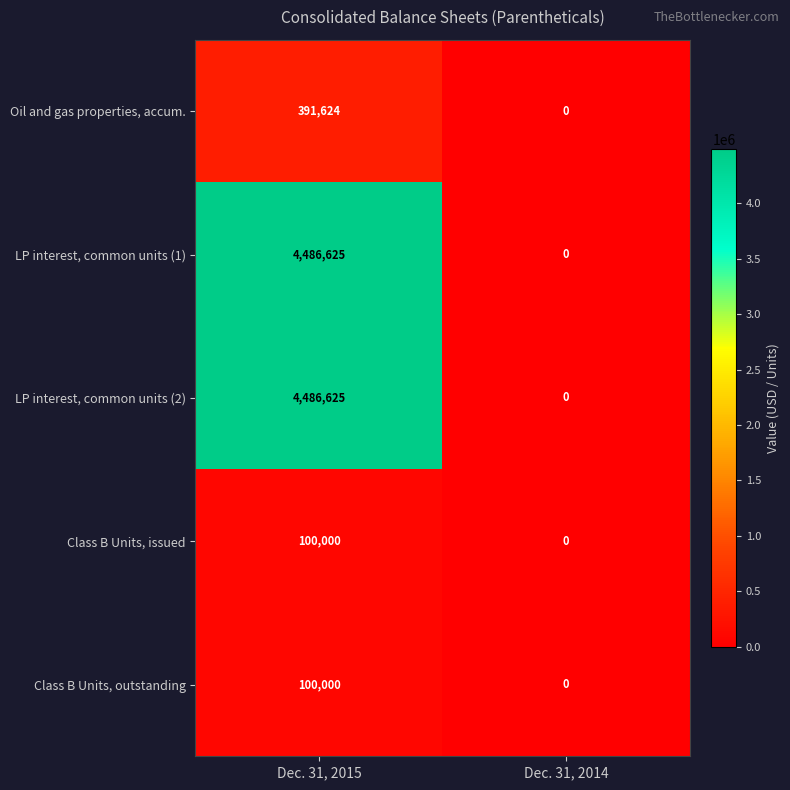

List the labels in order of Class B Units, issued value, smallest first.

Dec. 31, 2014, Dec. 31, 2015